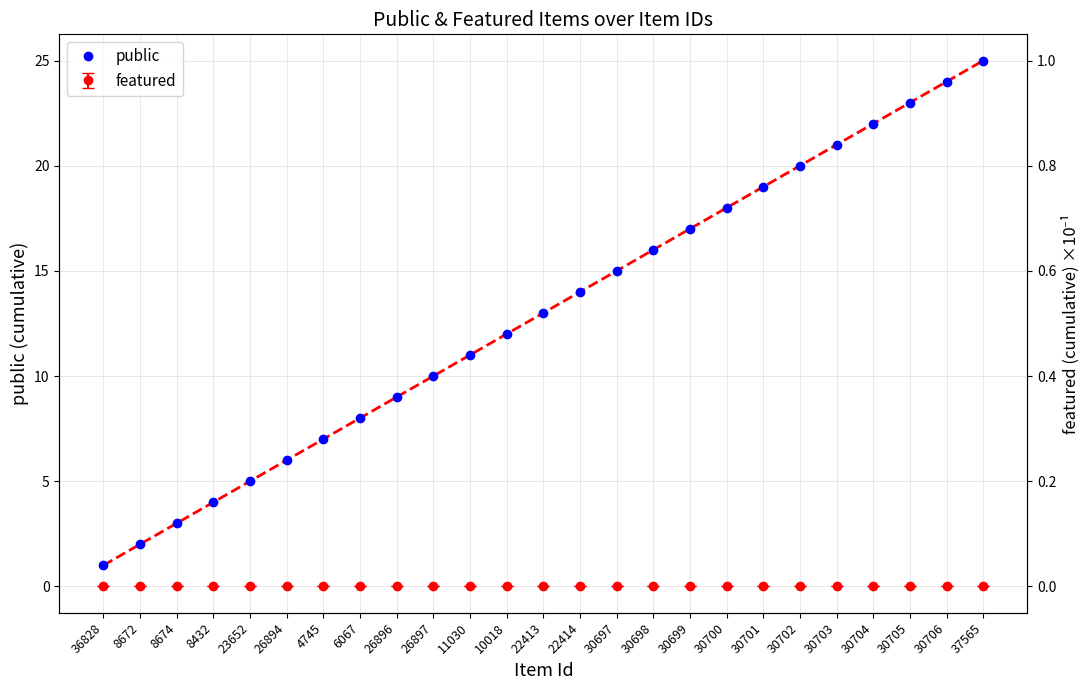

What is the difference between the second highest and minimum values?

23